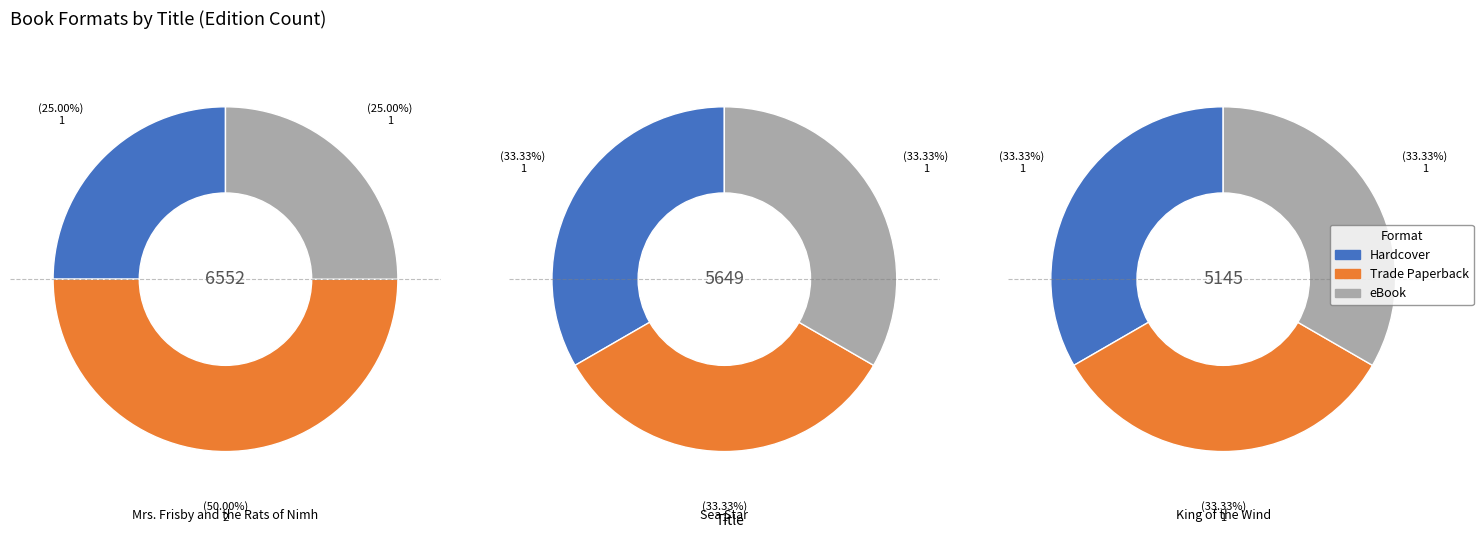

How many segments does this pie chart have?

3